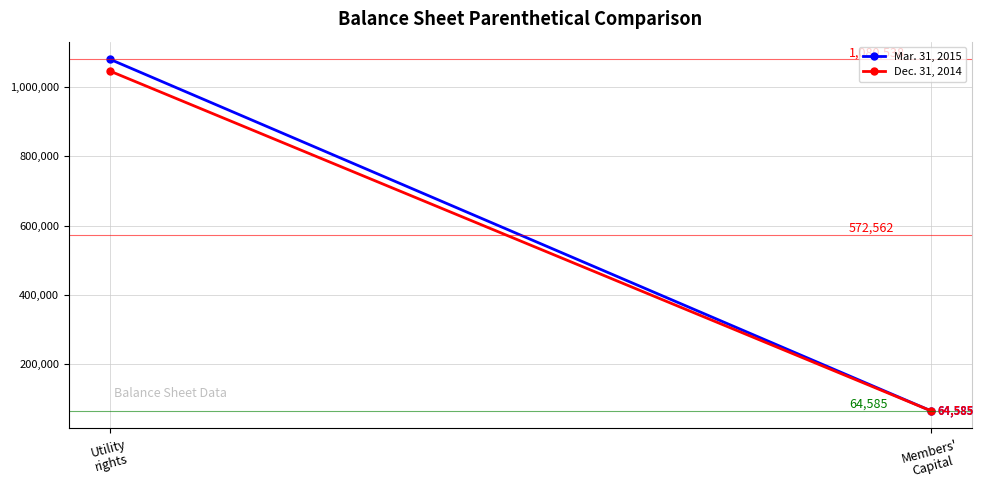

How many values in the Mar. 31, 2015 series are below 1080538?

1